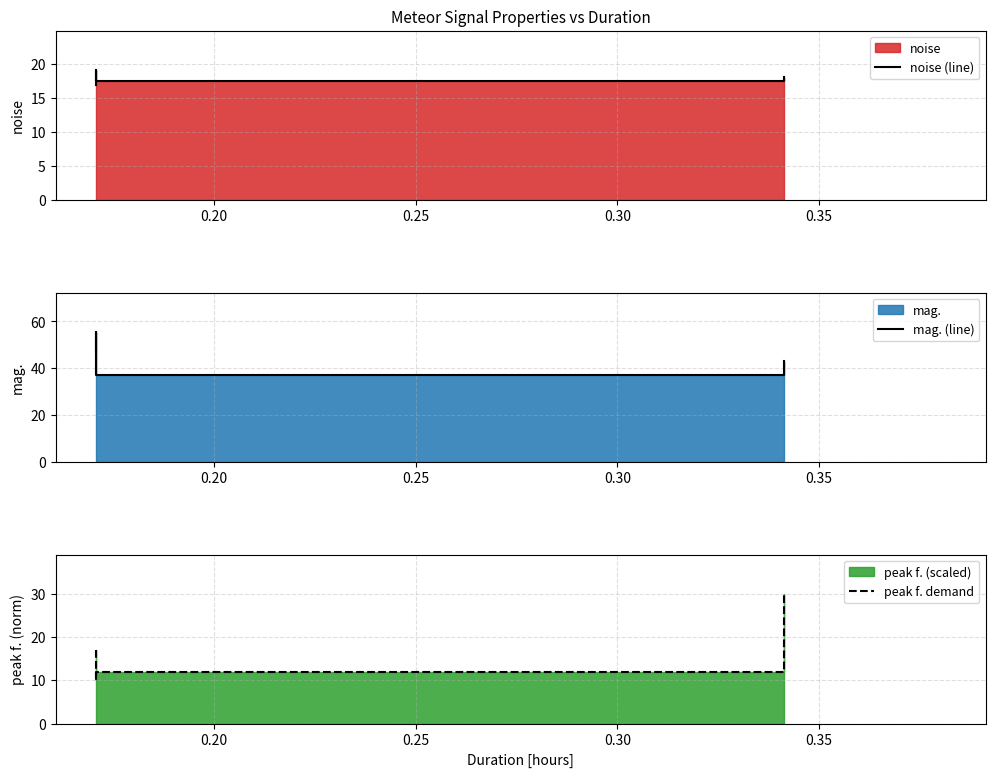

Reading right to left, list all the values displayed in this chart.

noise (line): 0.30=18.0	0.25=17.4	0.20=19.1	0.15=16.9
mag. (line): 0.30=43.2	0.25=36.9	0.20=55.6	0.15=47.0
peak f. demand: 0.30=30.0	0.25=12.0	0.20=10.0	0.15=17.0